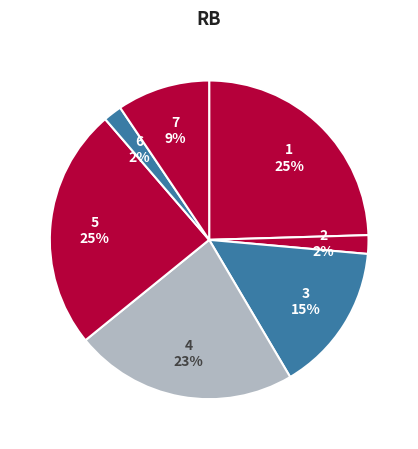

How many segments does this pie chart have?

7